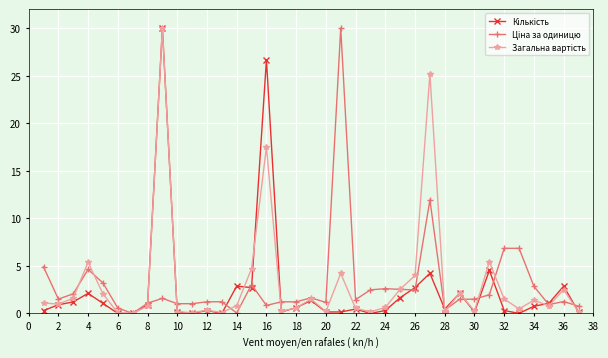

What is the total value across all series at 2?

3.4